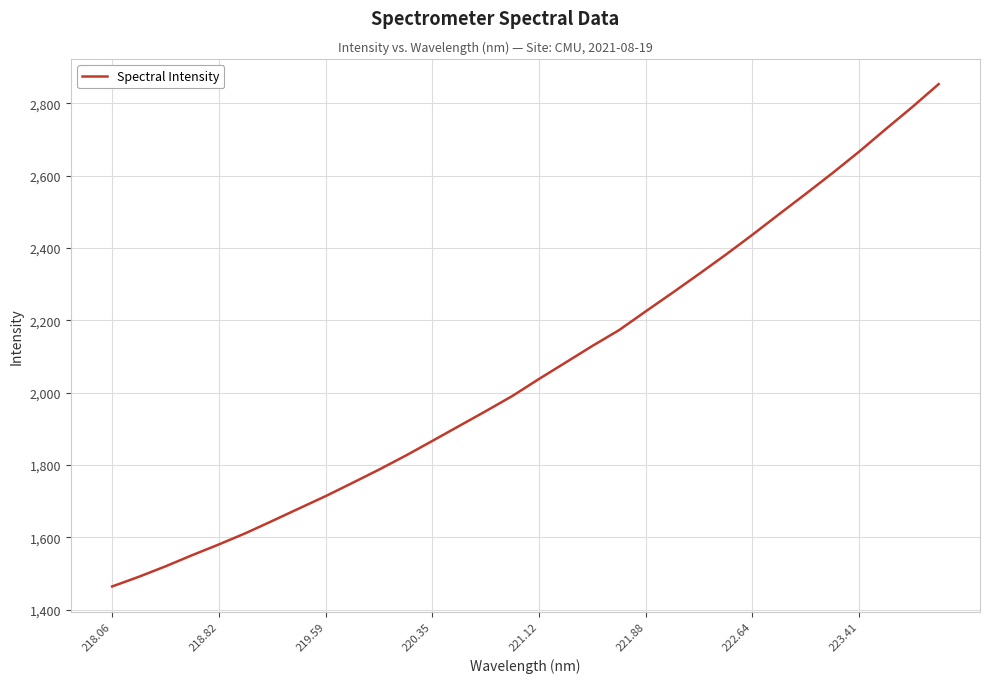

What is the smallest value displayed?

1463.8